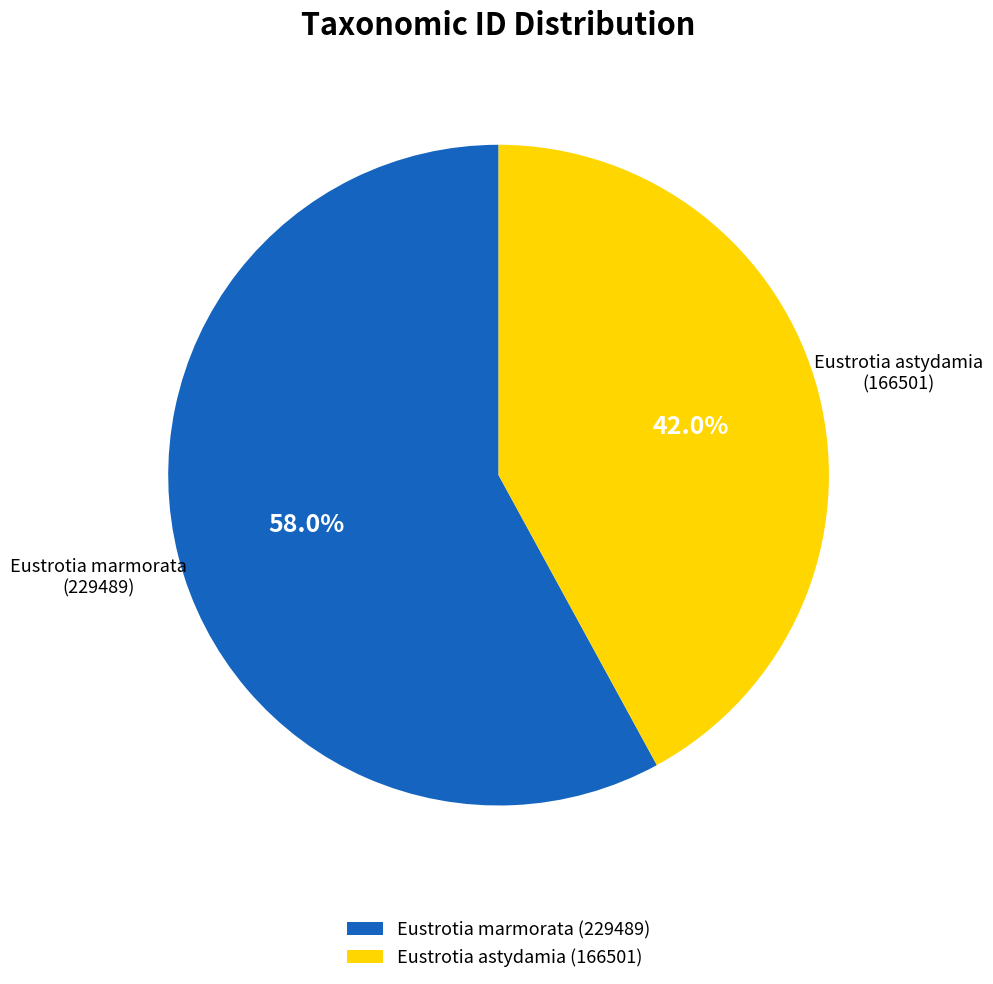

Which category has the smallest portion of the pie?

Eustrotia astydamia (166501)